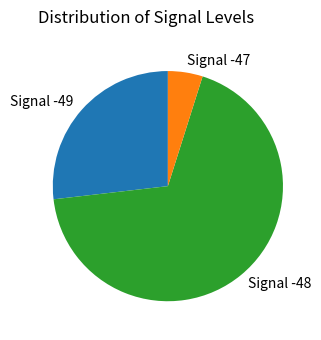

Is there any slice that represents more than half of the pie?

Yes